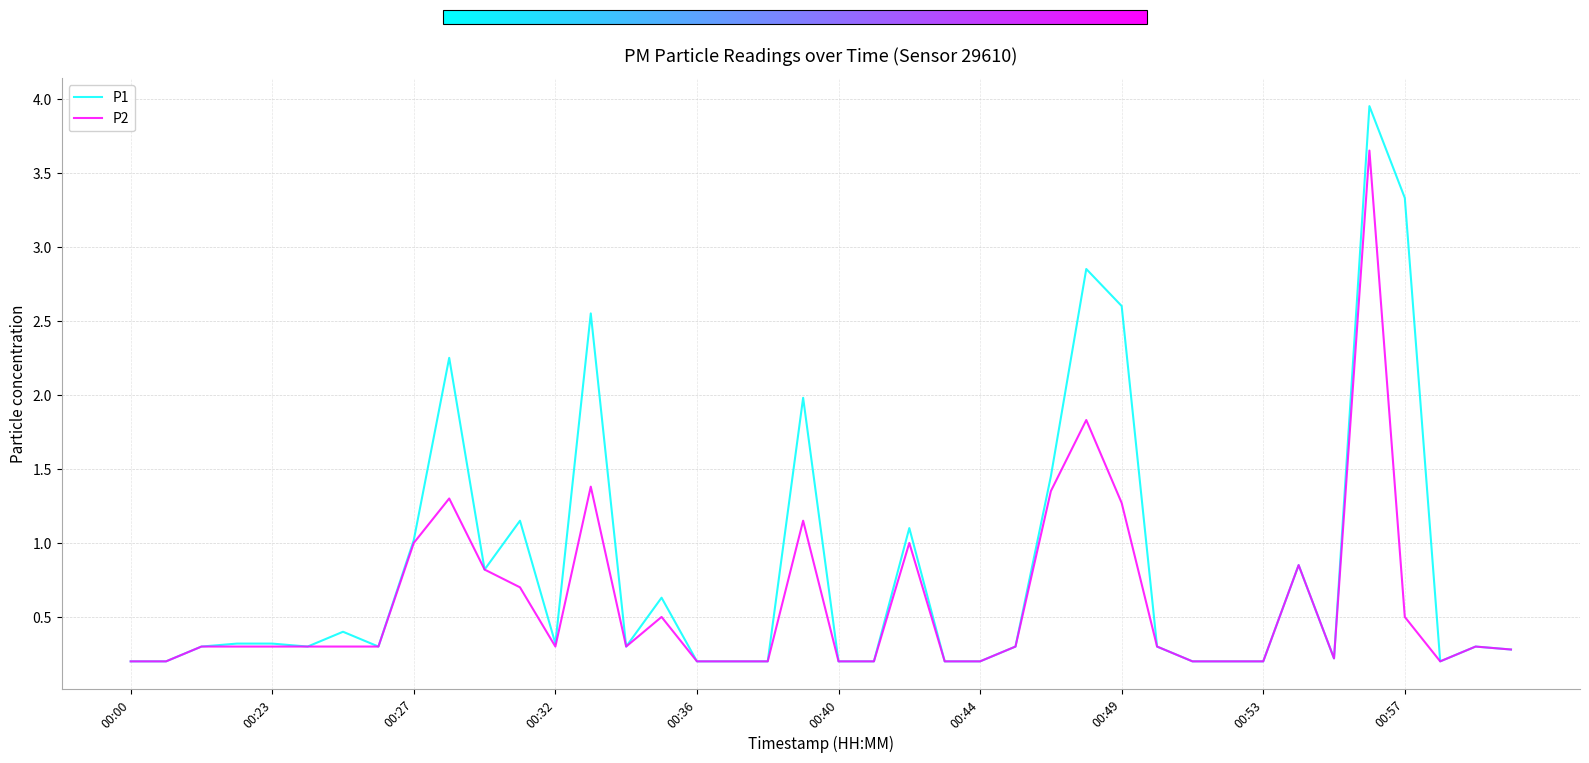

At how many categories does at least one series exceed 3?

2